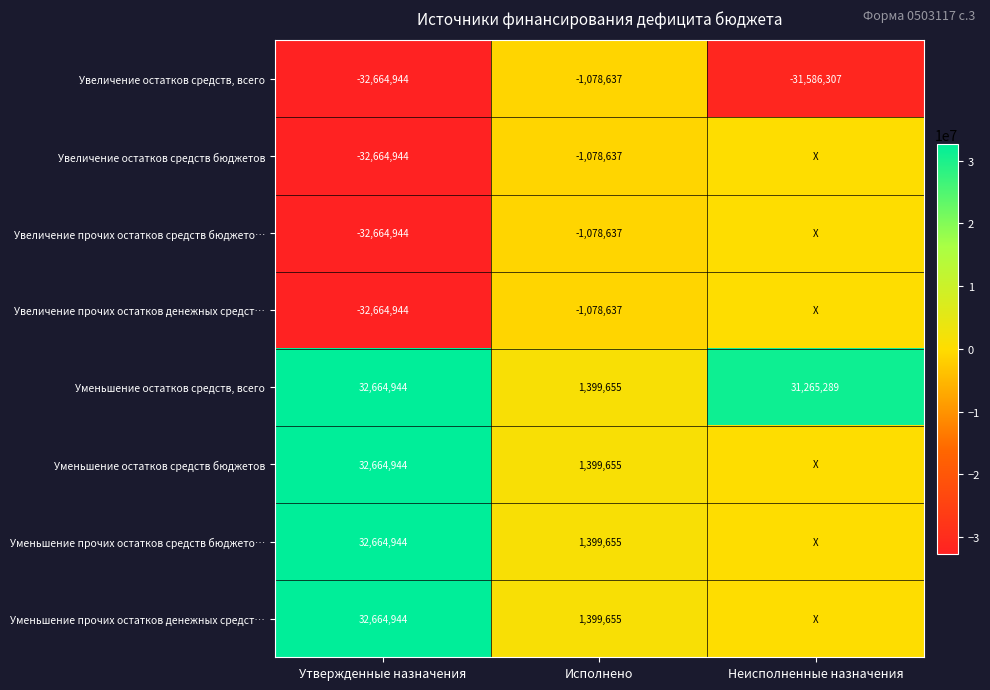

Is it true that Увеличение остатков средств бюджетов equals -1078637 at Исполнено?

True